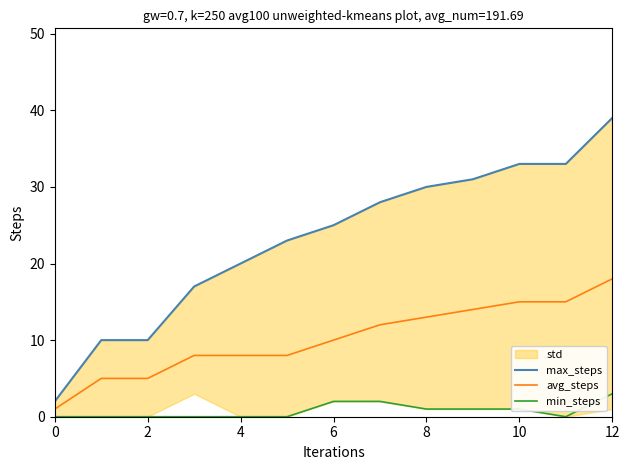

What is the sum of all max_steps values?

301